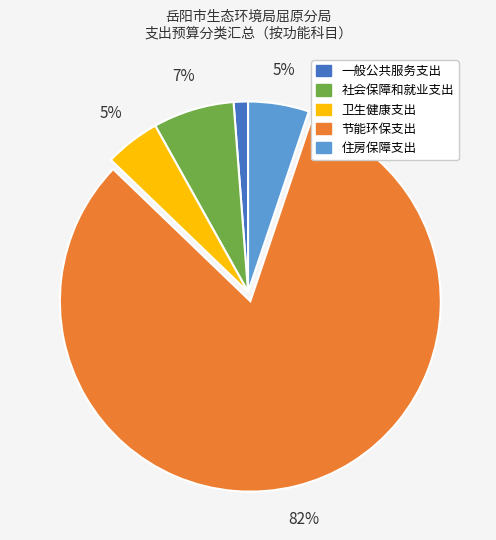

How many slices are in this pie chart?

5